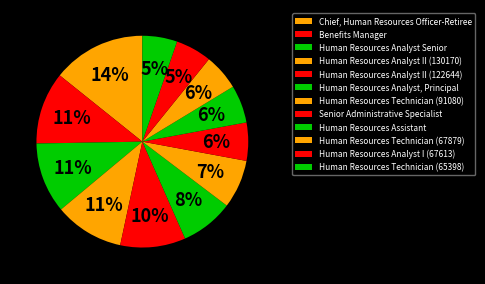

To the nearest percent, what is the average slice percentage?

8%